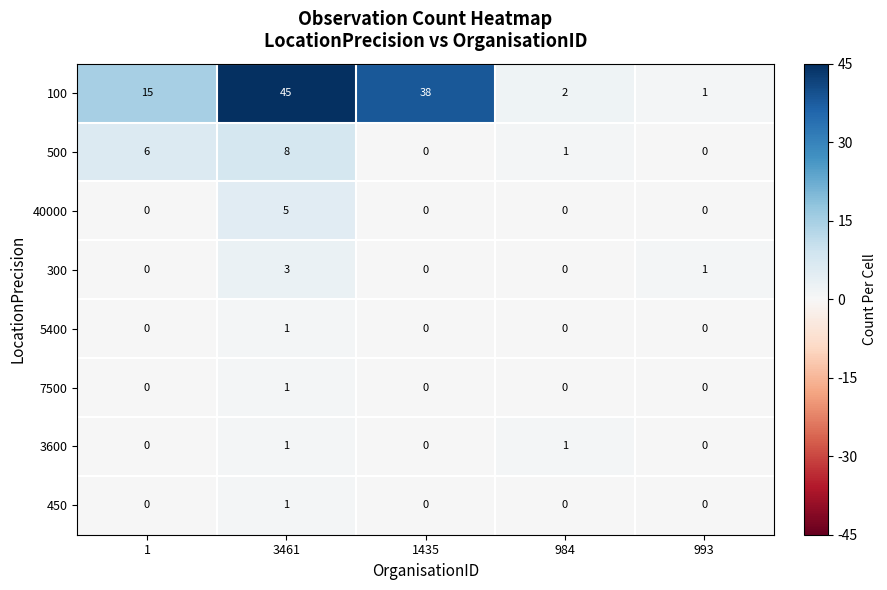

What is the greatest value displayed?

45